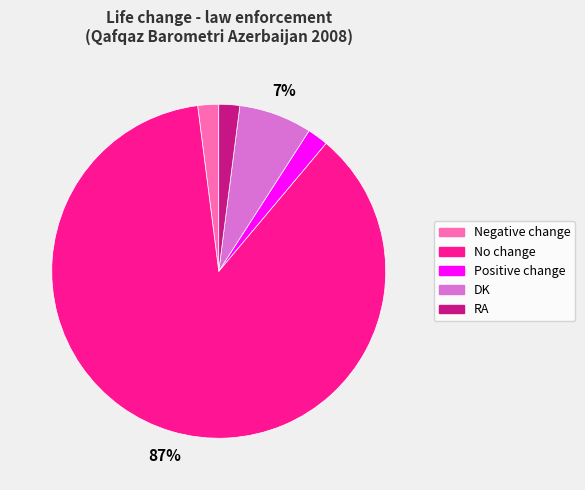

To the nearest percent, what is the difference between the DK and No change slice percentages?

80%